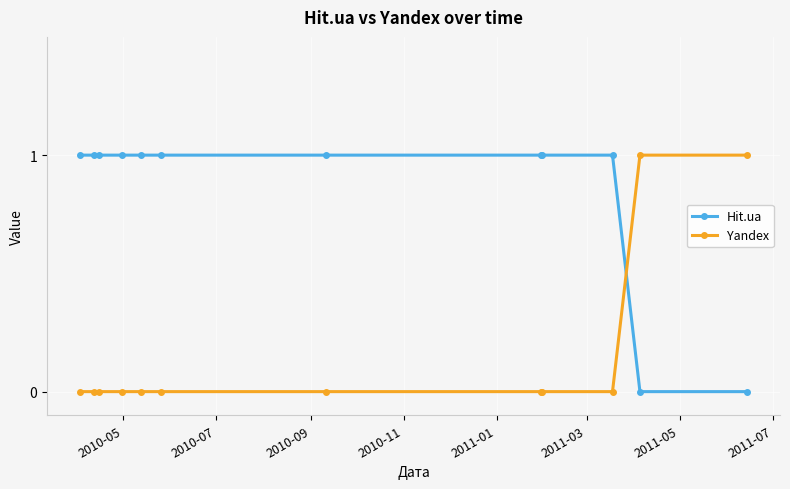

After their last crossing, which series has the higher values: Hit.ua or Yandex?

Yandex